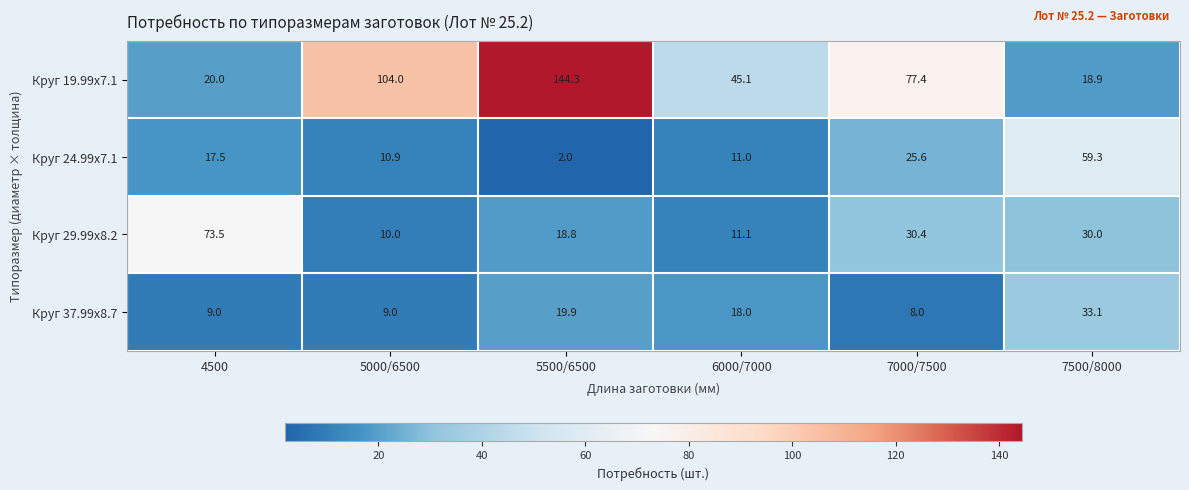

True or false: Круг 37.99х8.7 has a value of 19.9 at 5500/6500.

True